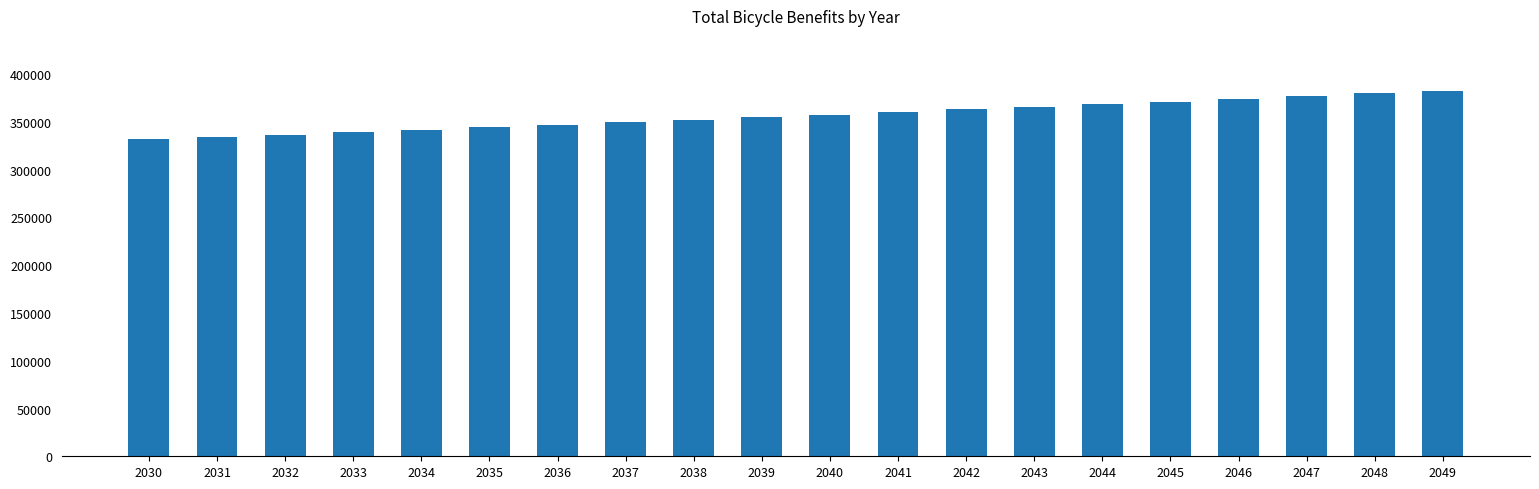

What is the value of the 10th bar from the left?

354906.3